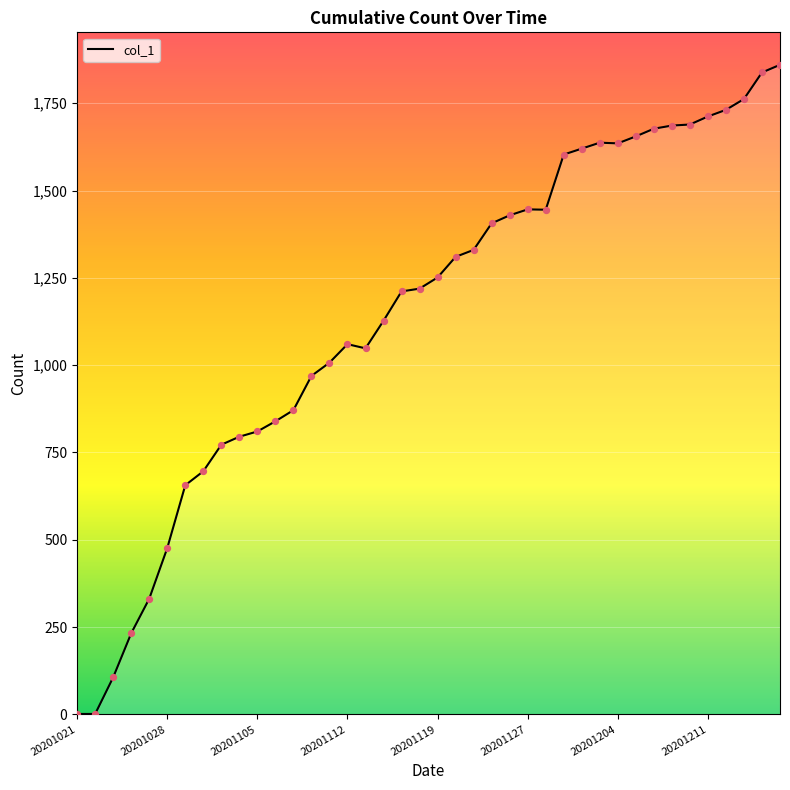

What is the greatest value displayed?

1860